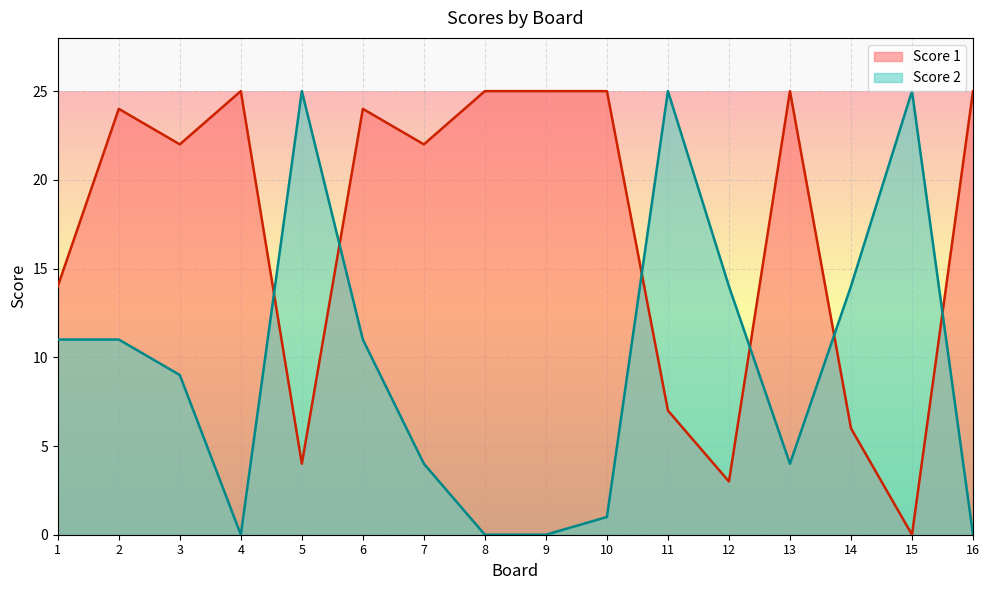

What is the average value of the Score 2 series?

10